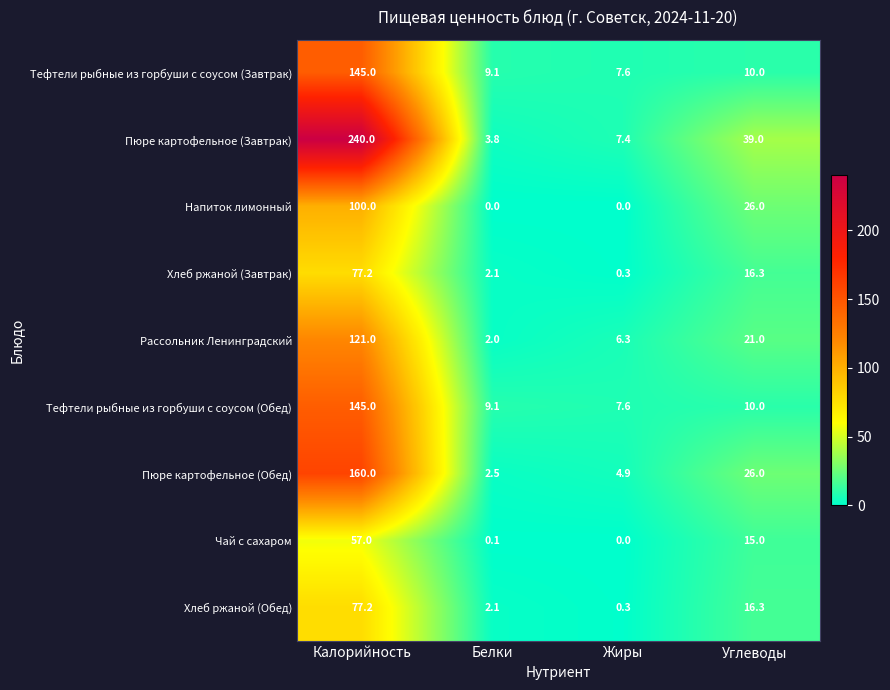

At which category is the sum across all series the highest?

Калорийность